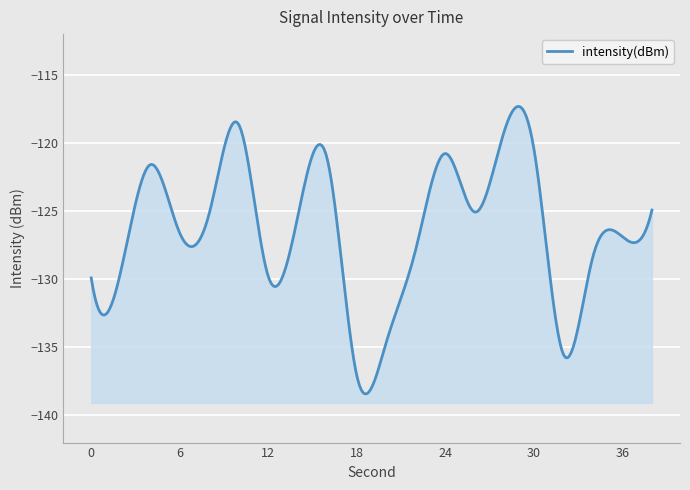

How many lines are shown in the chart?

1